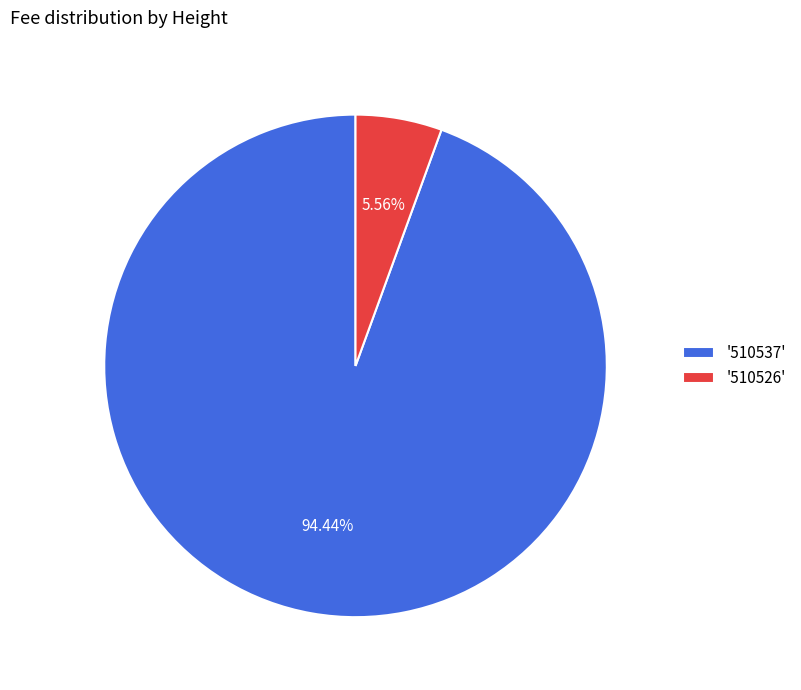

Rank the categories by value from lowest to highest.

'510526', '510537'